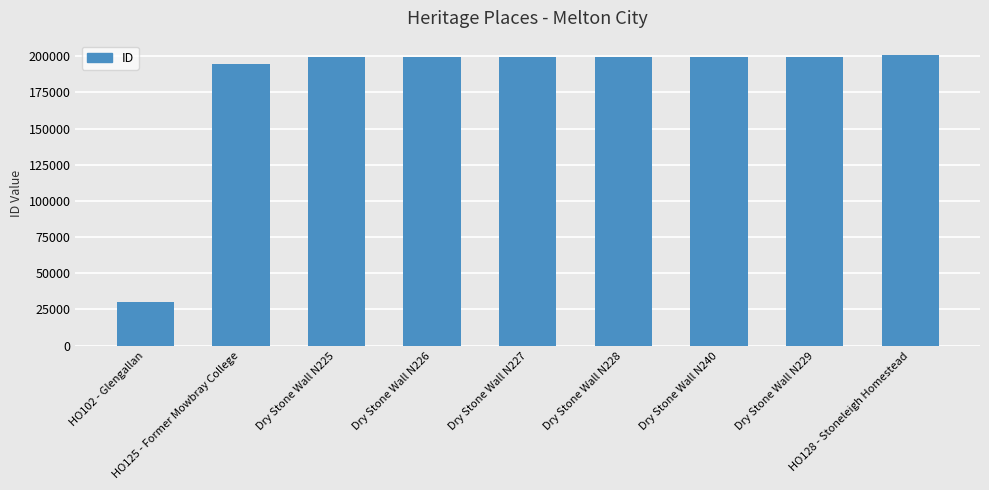

What is the value of the 8th bar from the left?

199556